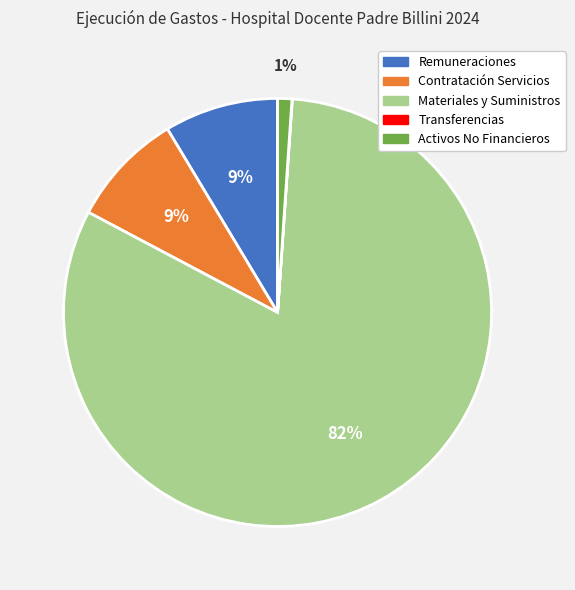

Does any single category account for the majority?

Yes